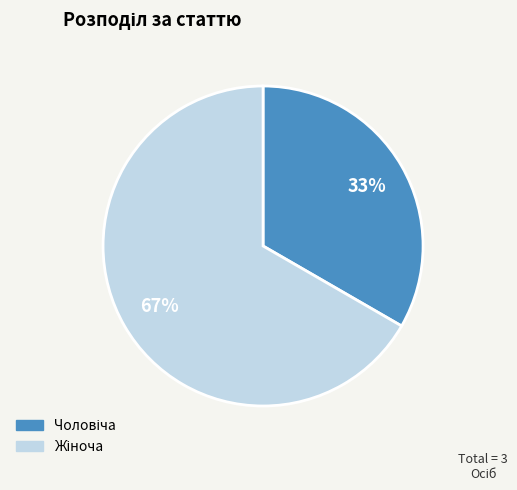

Is there a majority slice in this chart?

Yes